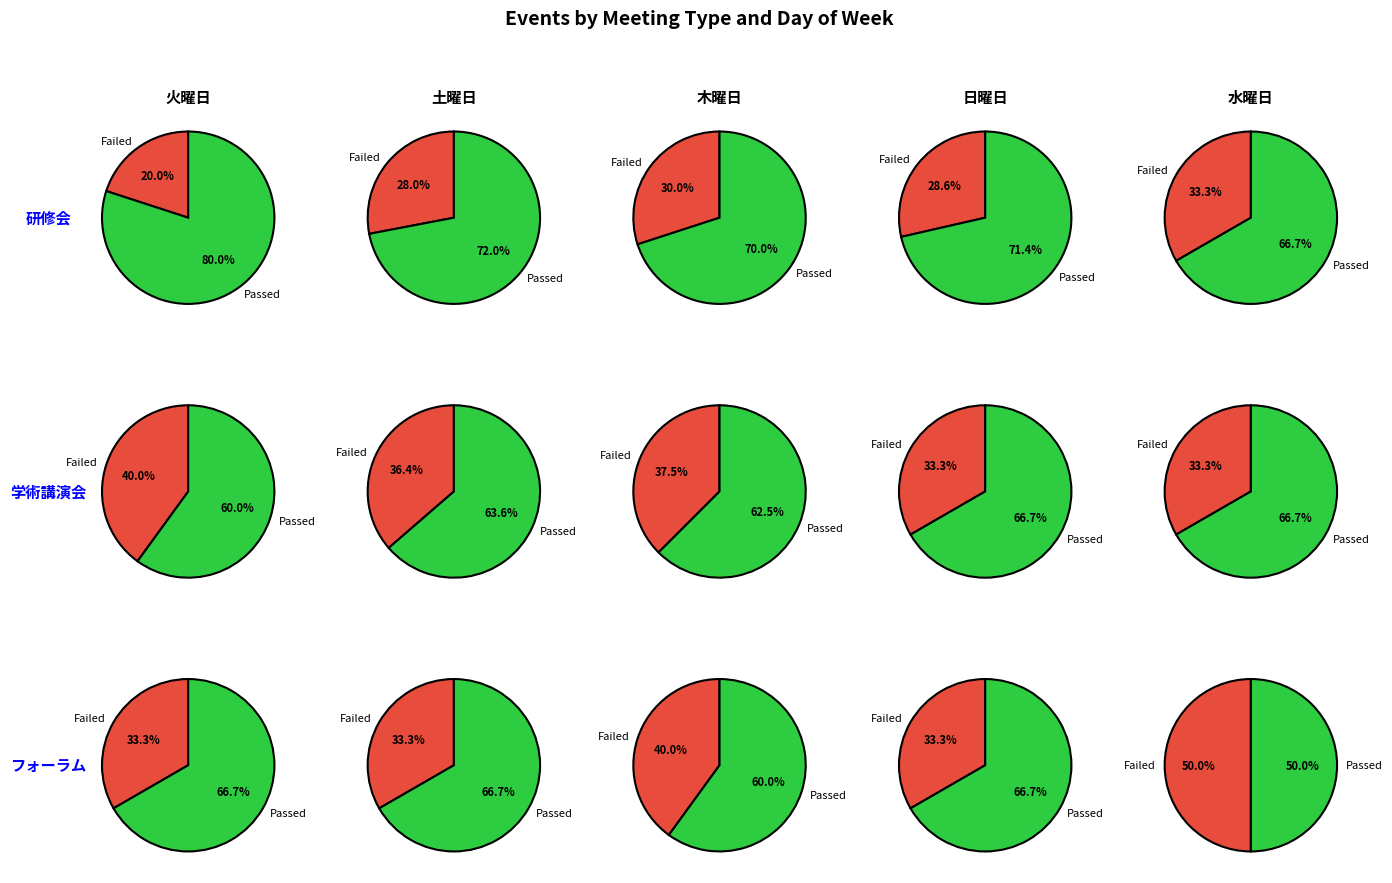

To the nearest percent, what portion does 4 represent?

10%